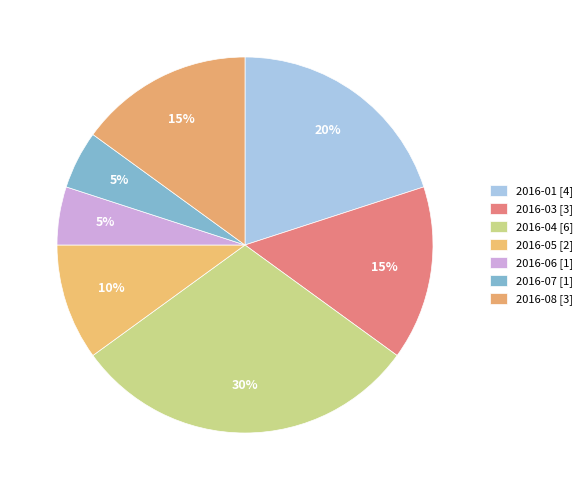

To the nearest percent, what is the average slice percentage?

14%